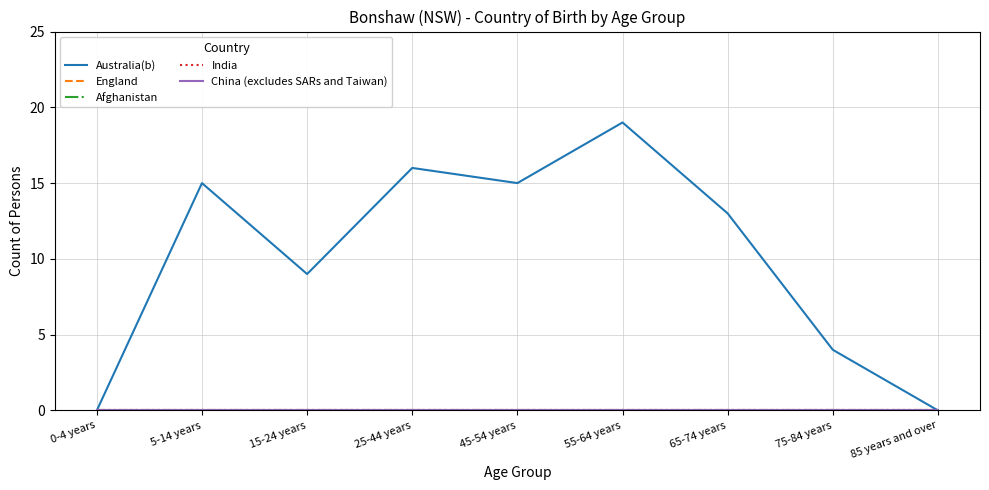

What is the value of the Australia(b) point at the 4th from the left?

16